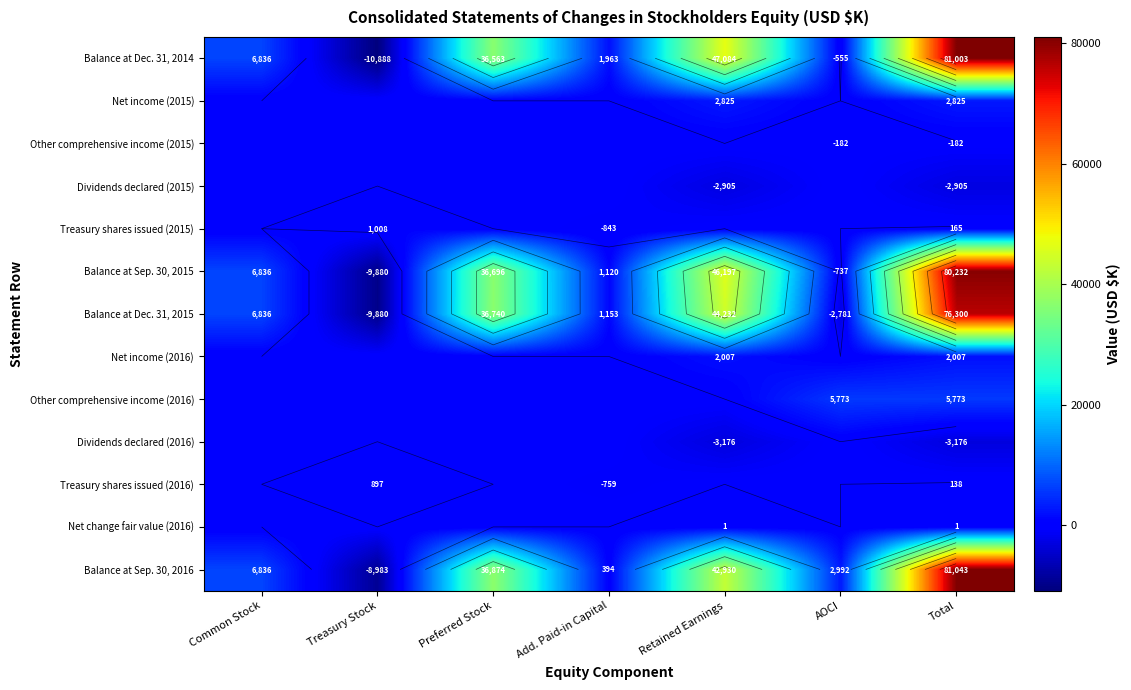

Is it true that Balance at Sep. 30, 2016 equals 42930 at Retained Earnings?

True